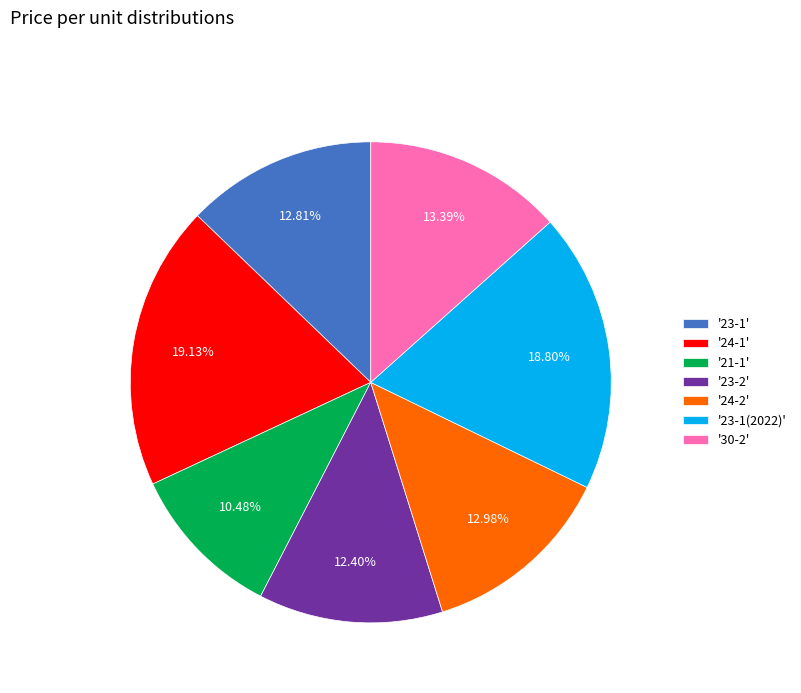

Is there a majority slice in this chart?

No